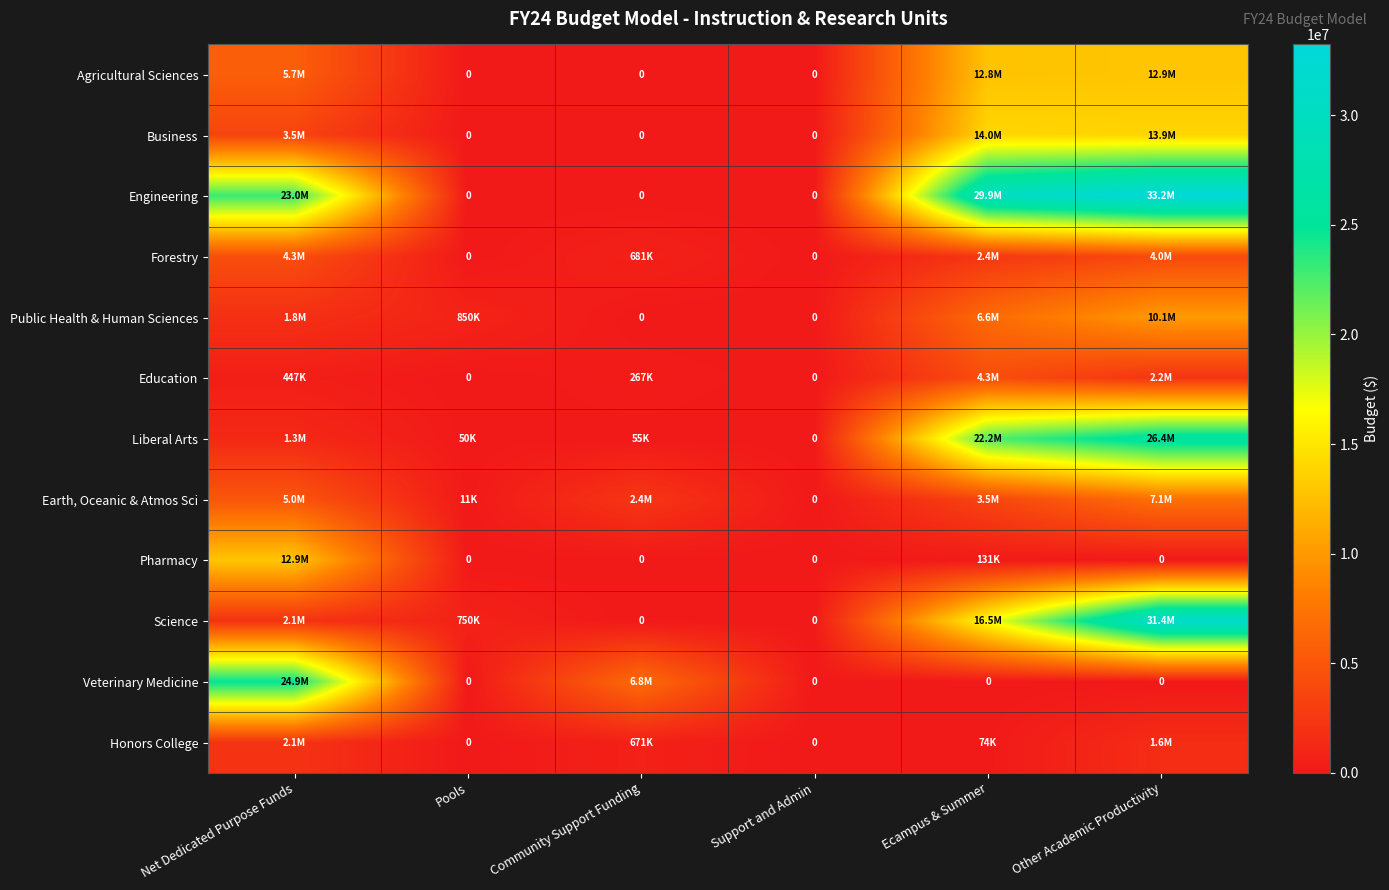

Rank the series at Pools from lowest to highest value.

Agricultural Sciences, Business, Engineering, Forestry, Education, Pharmacy, Veterinary Medicine, Honors College, Earth, Oceanic & Atmos Sci, Liberal Arts, Science, Public Health & Human Sciences